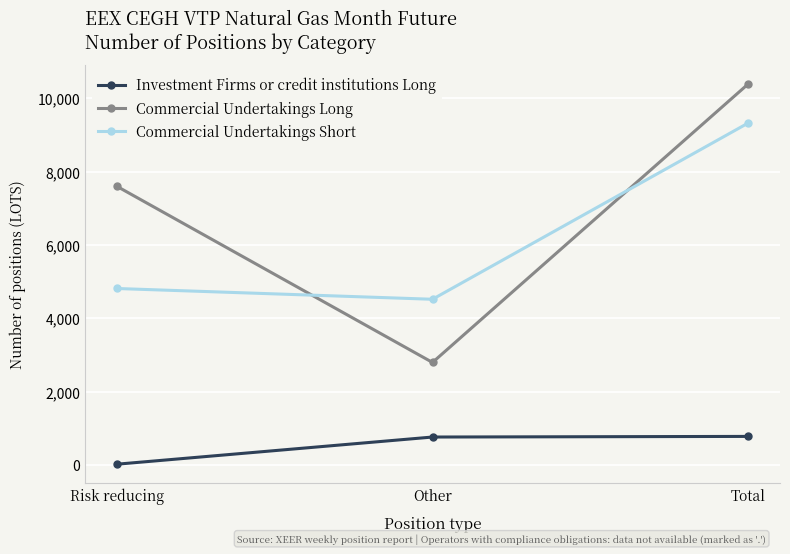

True or false: Commercial Undertakings Short has a value of 4518 at Other.

True